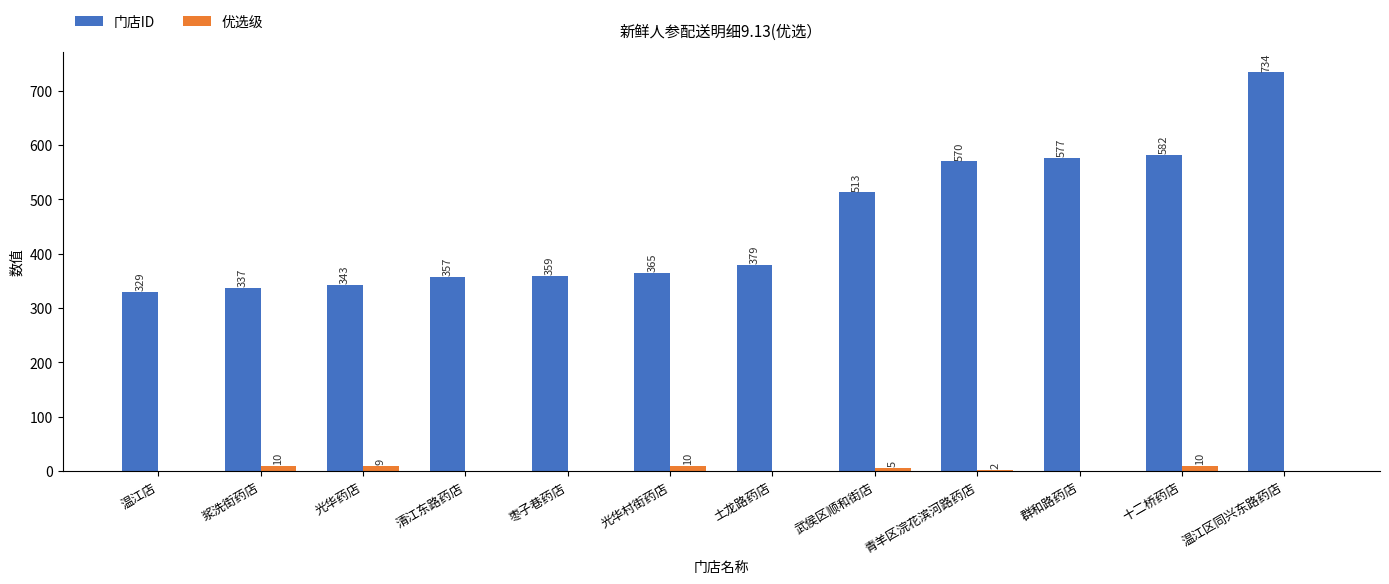

What are all the series names shown in the legend?

门店ID, 优选级